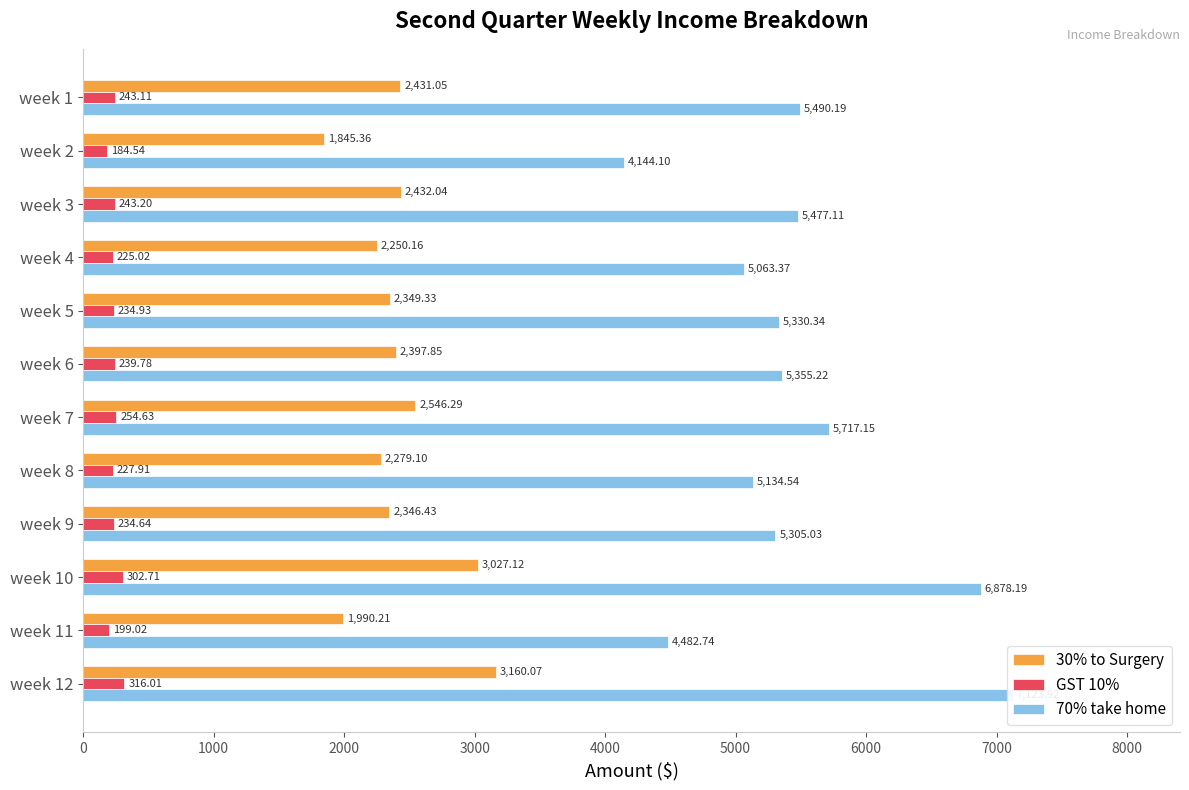

What is the sum of all GST 10% values?

2905.5